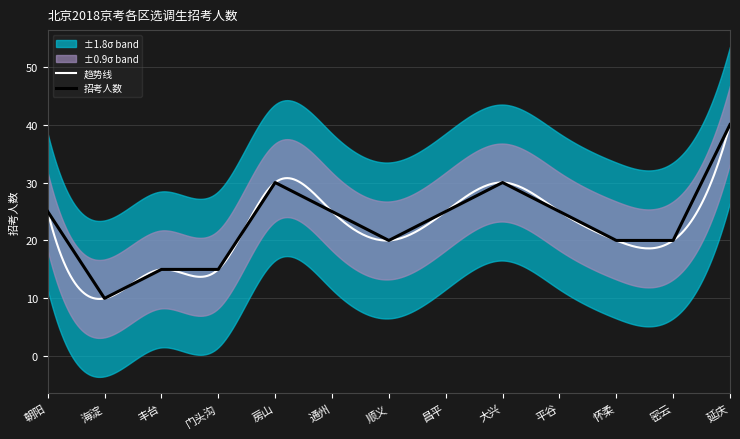

Count the values in the range 20 to 25.

7